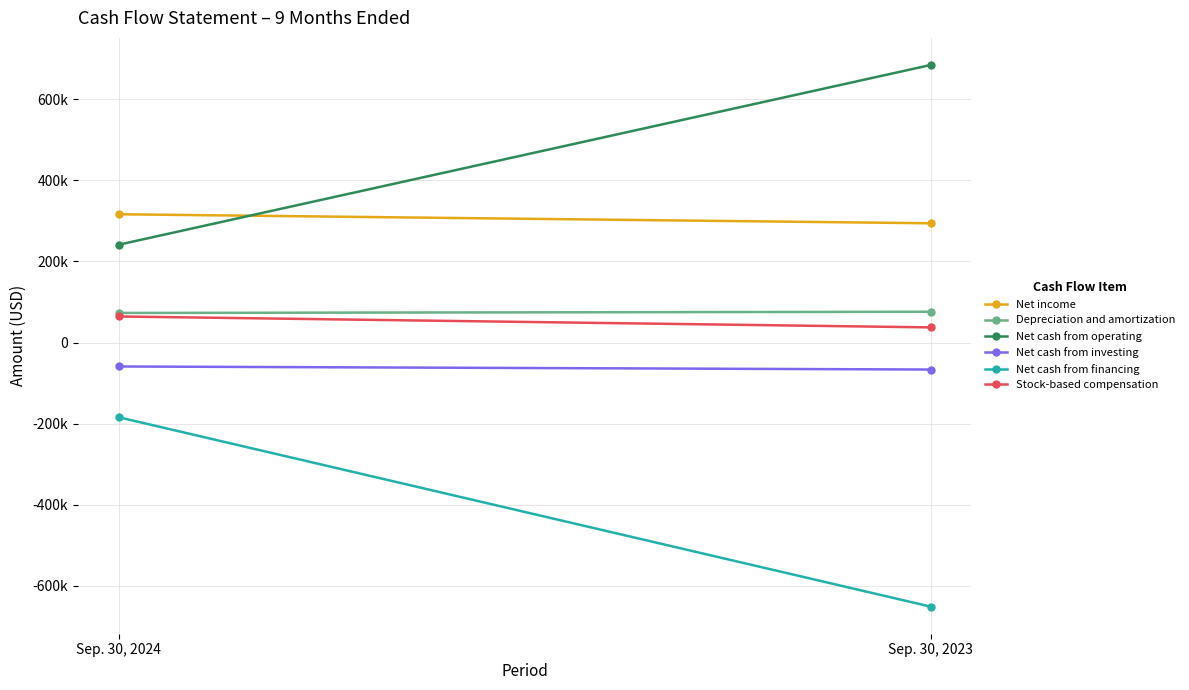

Reading left to right, extract all data points from this chart.

Net income: 316384	294156
Depreciation and amortization: 72880	75899
Net cash from operating: 241154	684615
Net cash from investing: -59099	-66651
Net cash from financing: -184244	-651519
Stock-based compensation: 64249	37309